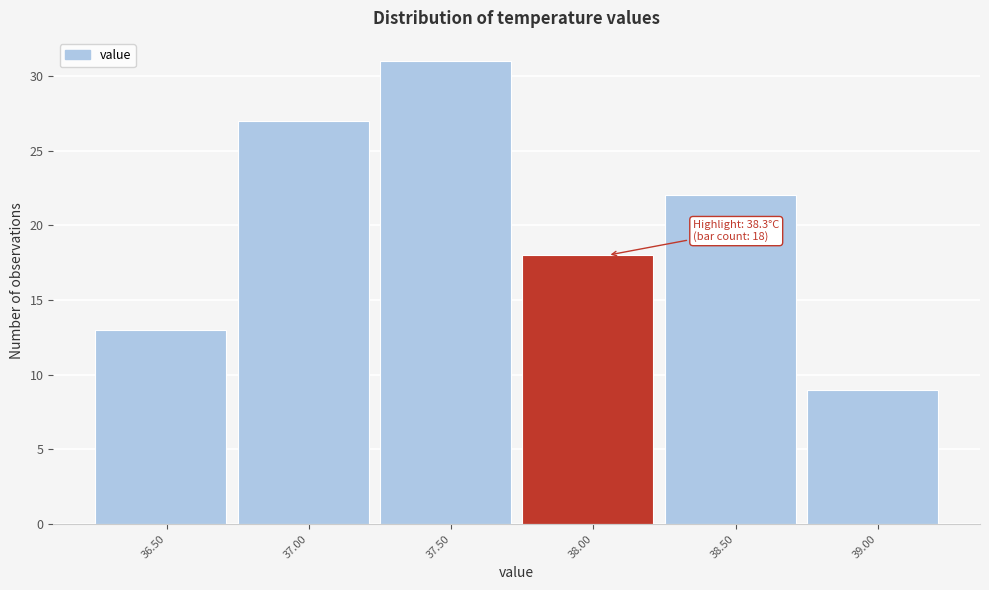

Reading right to left, what are all the values shown in this chart?

9	22	18	31	27	13